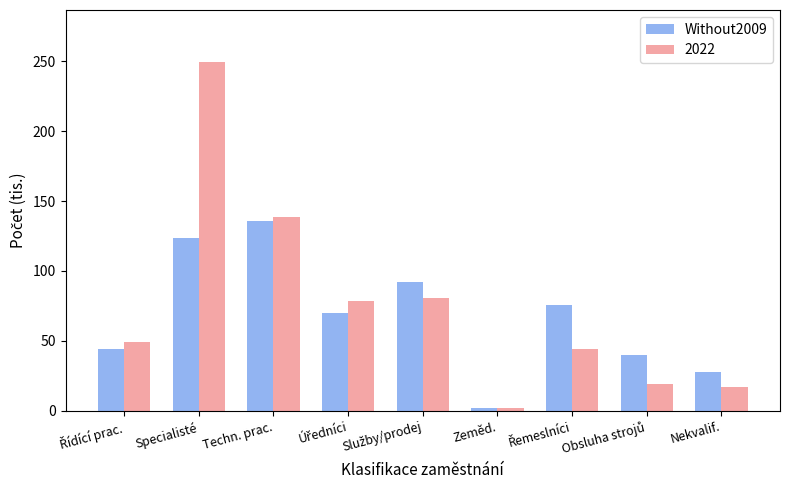

What is the difference between the maximum and minimum values in the Without2009 series?

133.6